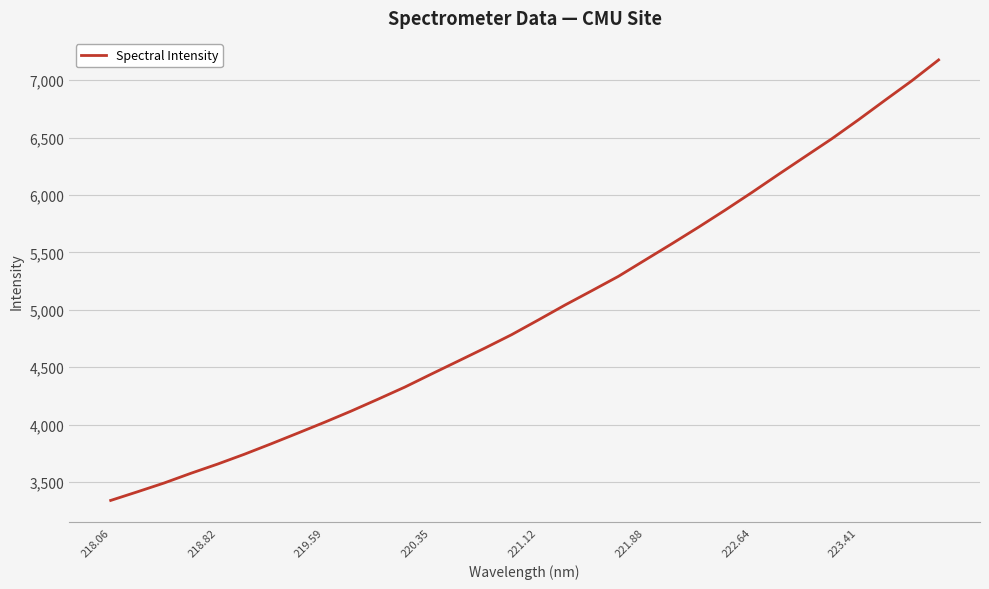

What is the difference between the maximum and minimum values?

3838.2